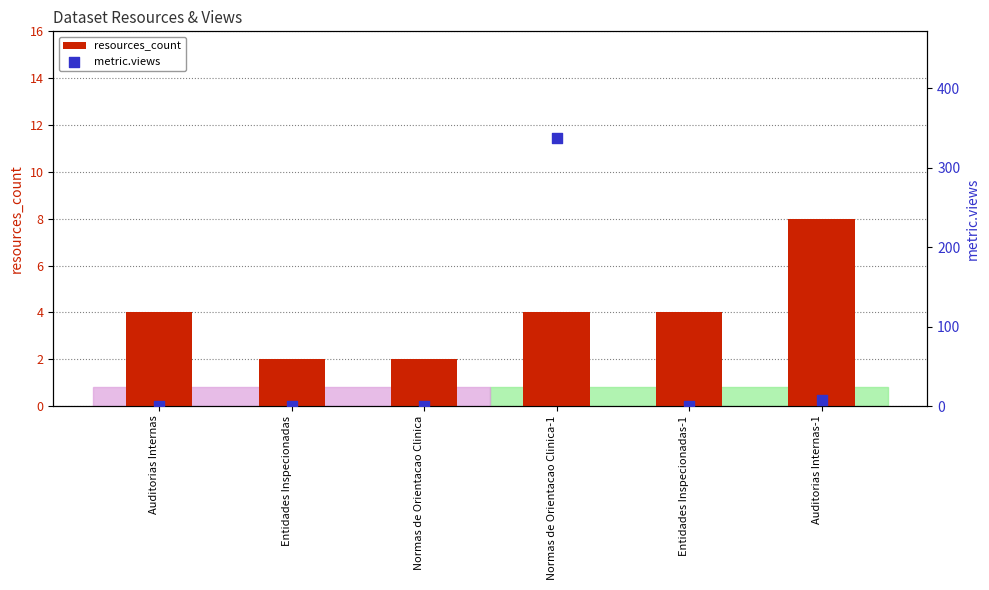

Which series has the largest total across all categories?

metric.views